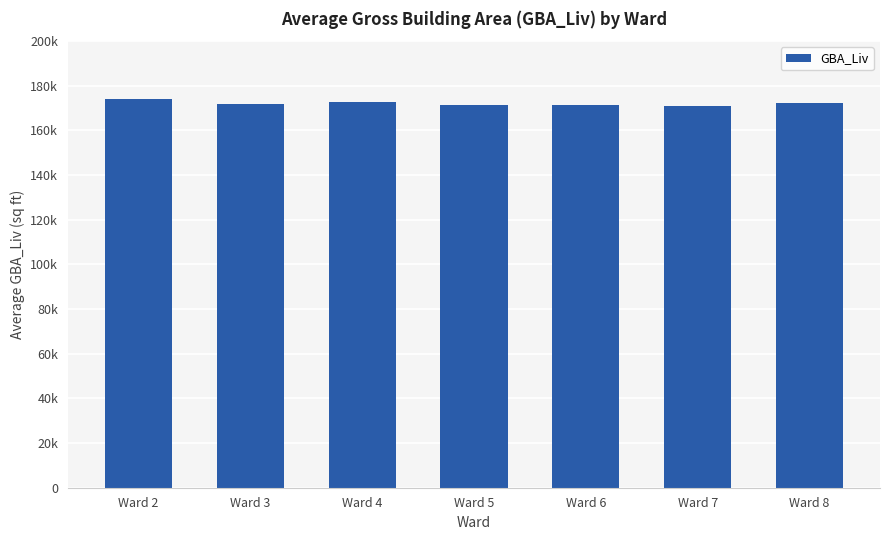

Does the chart contain any negative values?

No